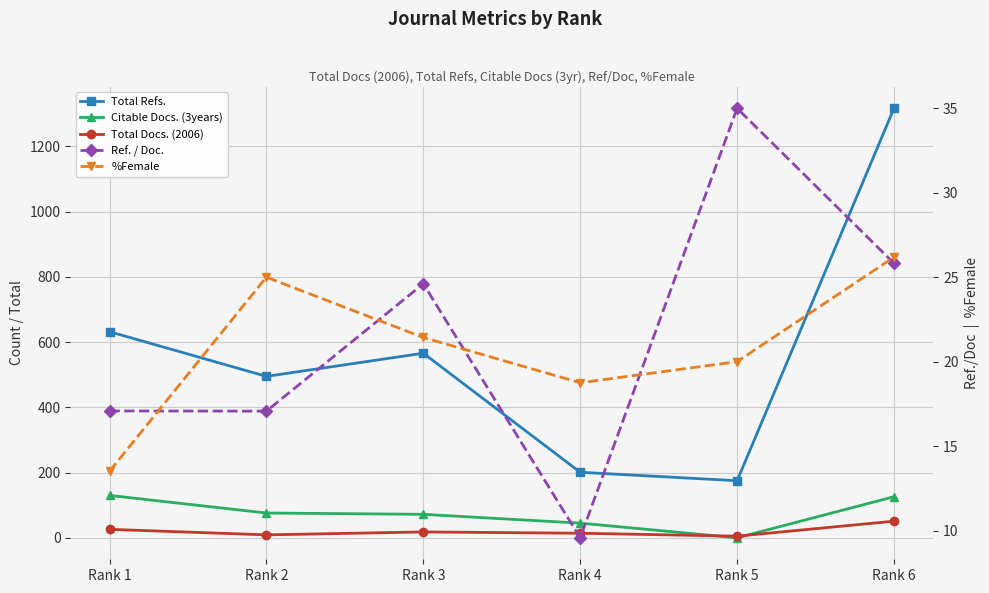

Which series has the widest spread of values?

Total Refs.